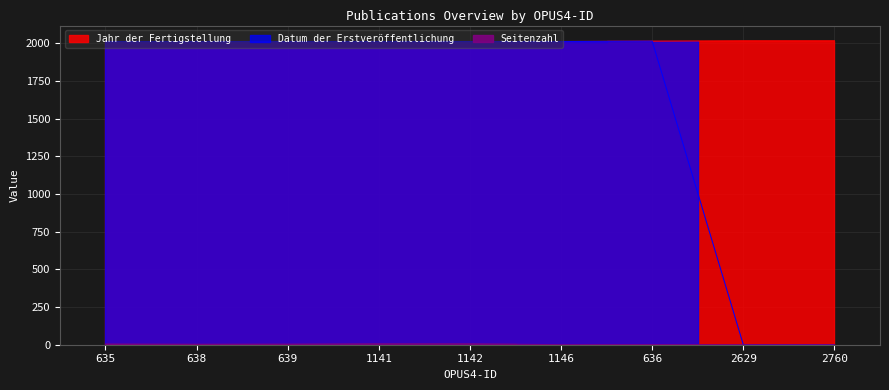

At which label does Seitenzahl first exceed 2?

635